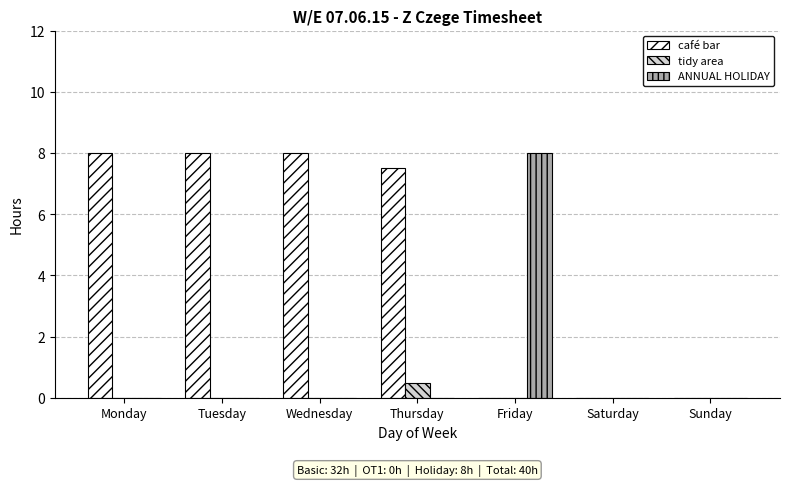

Reading left to right, transcribe all the data shown in this chart.

café bar: Monday=8.0	Tuesday=8.0	Wednesday=8.0	Thursday=7.5	Friday=0.0	Saturday=0.0	Sunday=0.0
tidy area: Monday=0.0	Tuesday=0.0	Wednesday=0.0	Thursday=0.5	Friday=0.0	Saturday=0.0	Sunday=0.0
ANNUAL HOLIDAY: Monday=0.0	Tuesday=0.0	Wednesday=0.0	Thursday=0.0	Friday=8.0	Saturday=0.0	Sunday=0.0